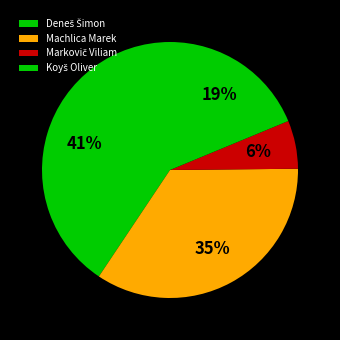

What is the change in value from Deneš Šimon to Markovič Viliam?

-17.0